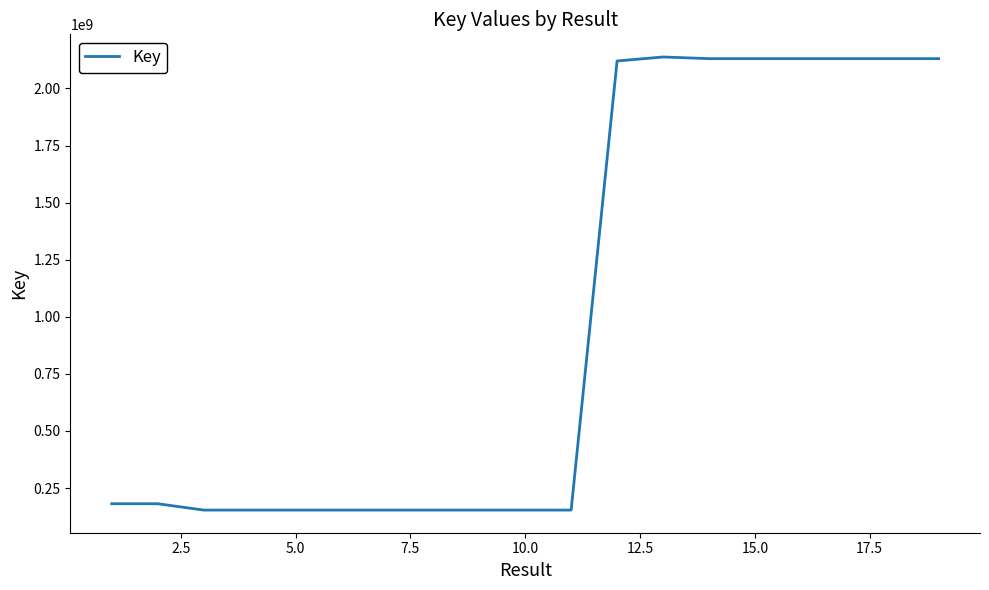

What is the smallest value displayed?

153629696